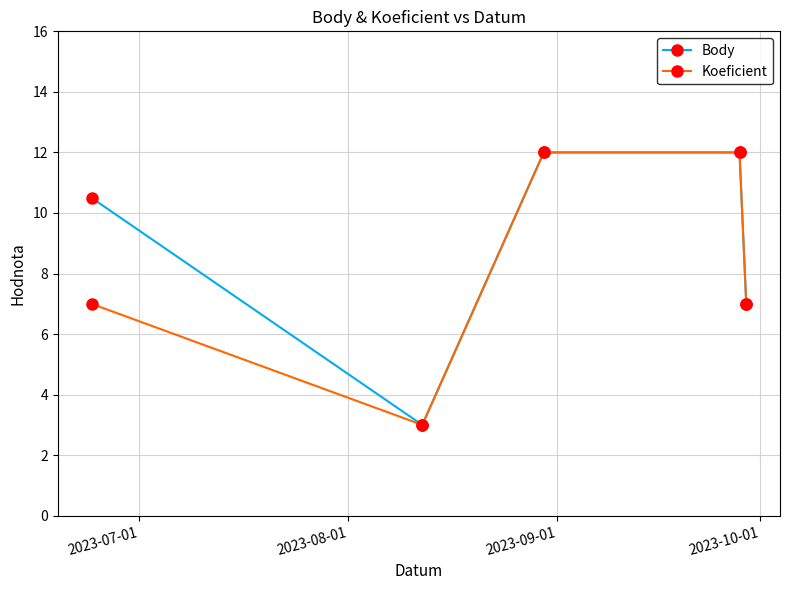

At how many categories does at least one series exceed 5?

4